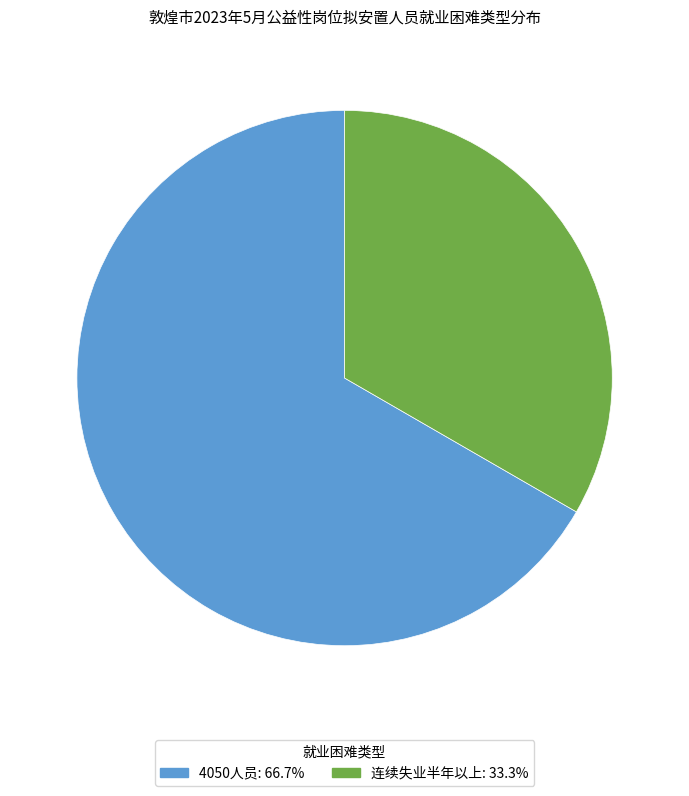

The 连续失业半年以上 slice represents 24% of the pie. True or false?

False